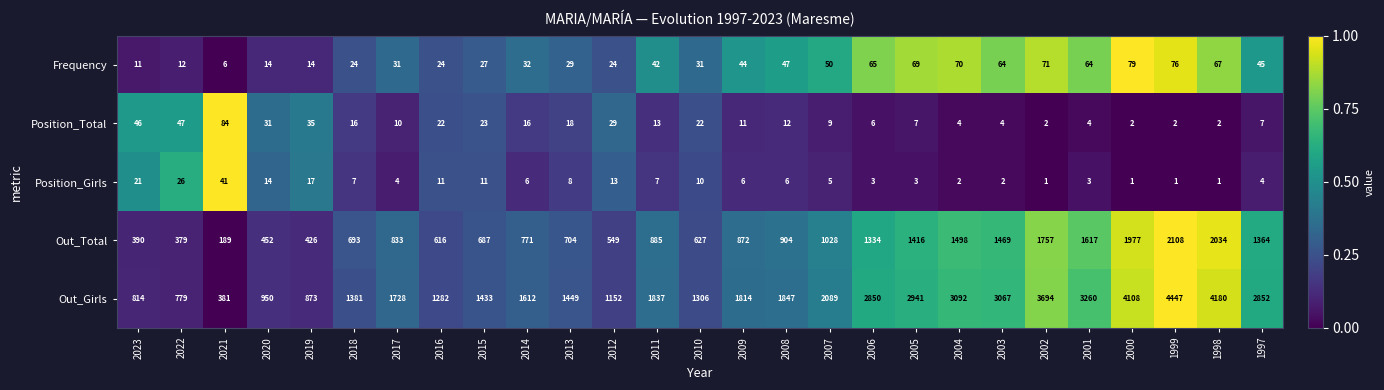

What is the difference between the second highest and minimum values in the Frequency series?

70